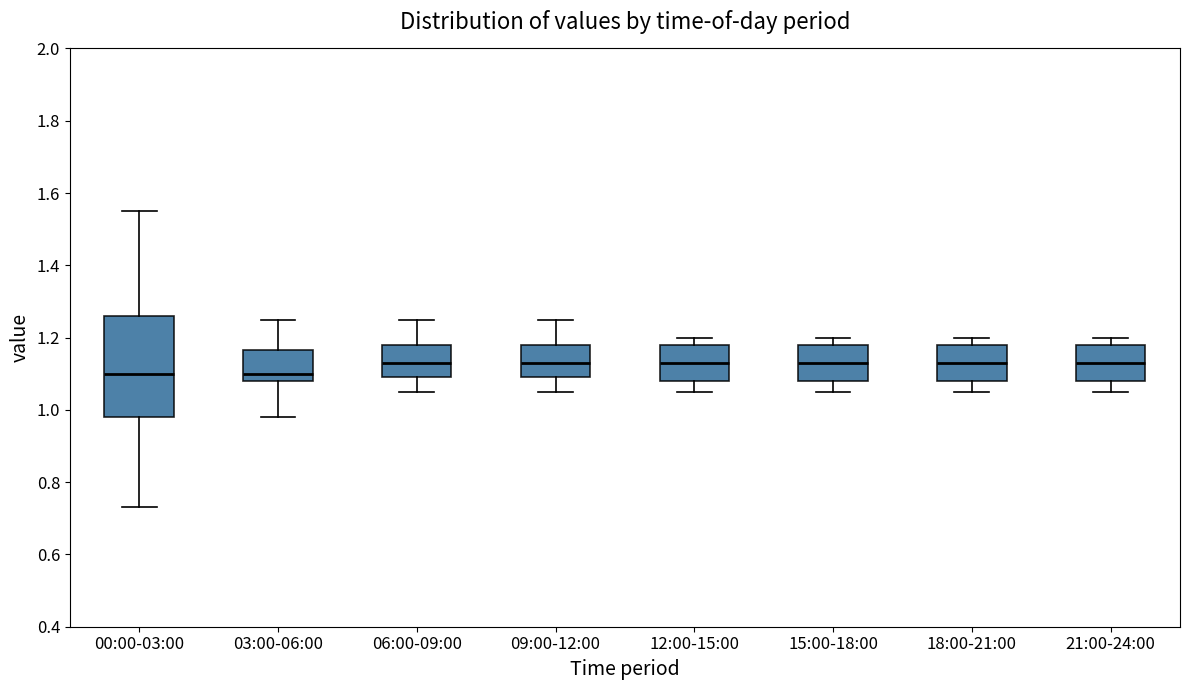

Reading left to right, read every box against the y-axis: the position of its median line, the range the box covers, and the ends of its whiskers. The values are not printed on the chart, so give them approximately, as read against the axis.

00:00-03:00: median 1.10, box 0.98 to 1.26, whiskers 0.74 to 1.56
03:00-06:00: median 1.10, box 1.08 to 1.16, whiskers 0.98 to 1.26
06:00-09:00: median 1.14, box 1.10 to 1.18, whiskers 1.06 to 1.26
09:00-12:00: median 1.14, box 1.10 to 1.18, whiskers 1.06 to 1.26
12:00-15:00: median 1.14, box 1.08 to 1.18, whiskers 1.06 to 1.20
15:00-18:00: median 1.14, box 1.08 to 1.18, whiskers 1.06 to 1.20
18:00-21:00: median 1.14, box 1.08 to 1.18, whiskers 1.06 to 1.20
21:00-24:00: median 1.14, box 1.08 to 1.18, whiskers 1.06 to 1.20